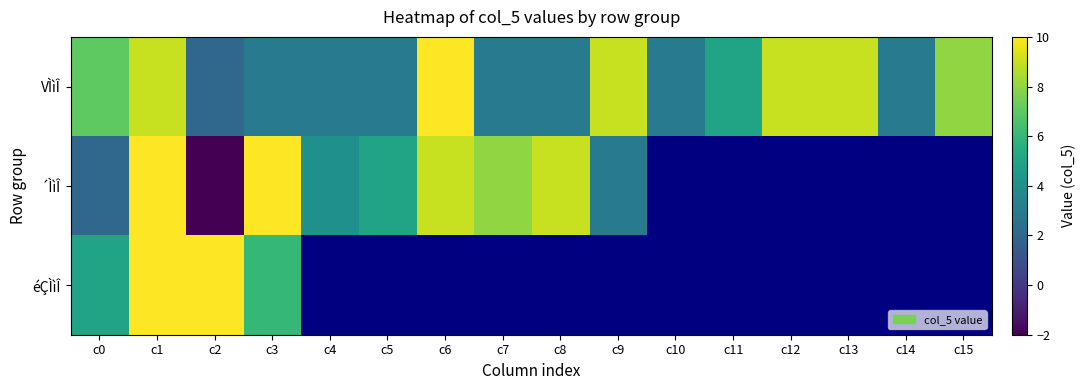

Which series has the largest total across all categories?

VÌìÎ